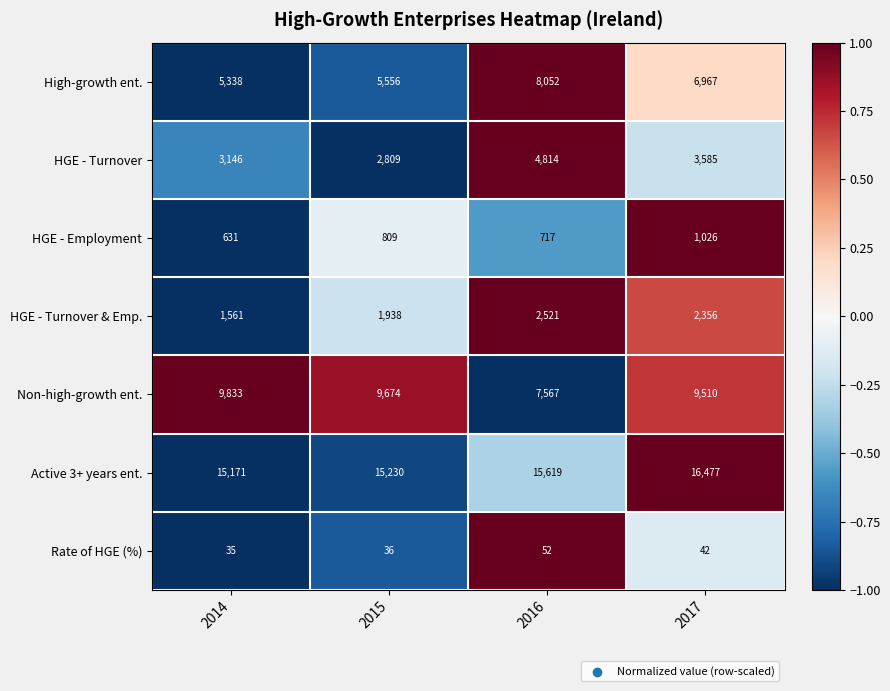

What is the average value of the High-growth ent. series?

6478